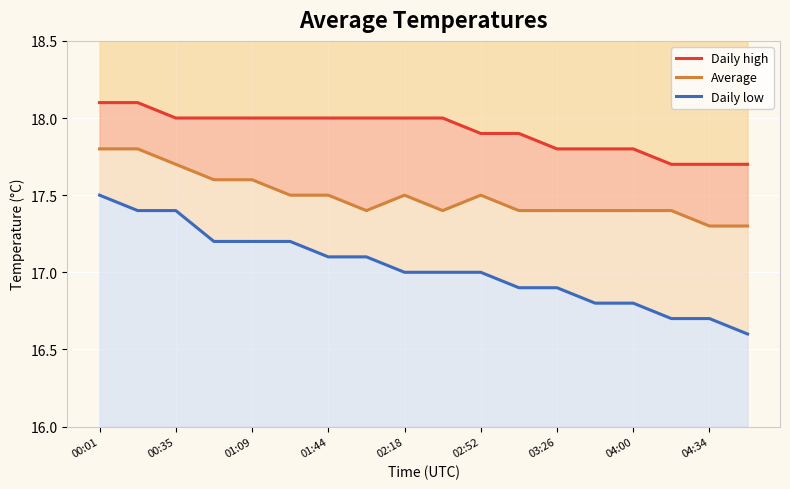

Does the chart display data point markers on the line(s)?

No